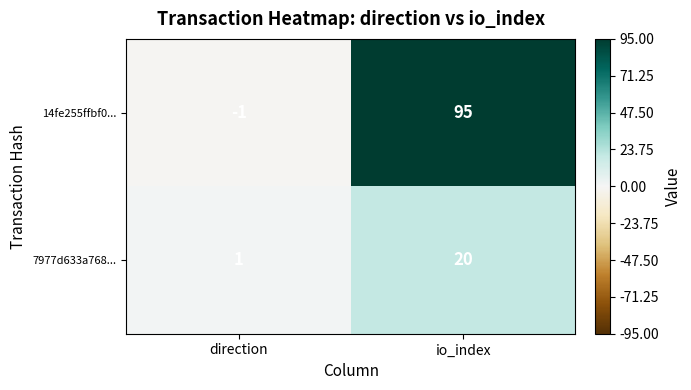

Reading left to right, what are all the values shown in this chart?

14fe255ffbf0...: -1	95
7977d633a768...: 1	20